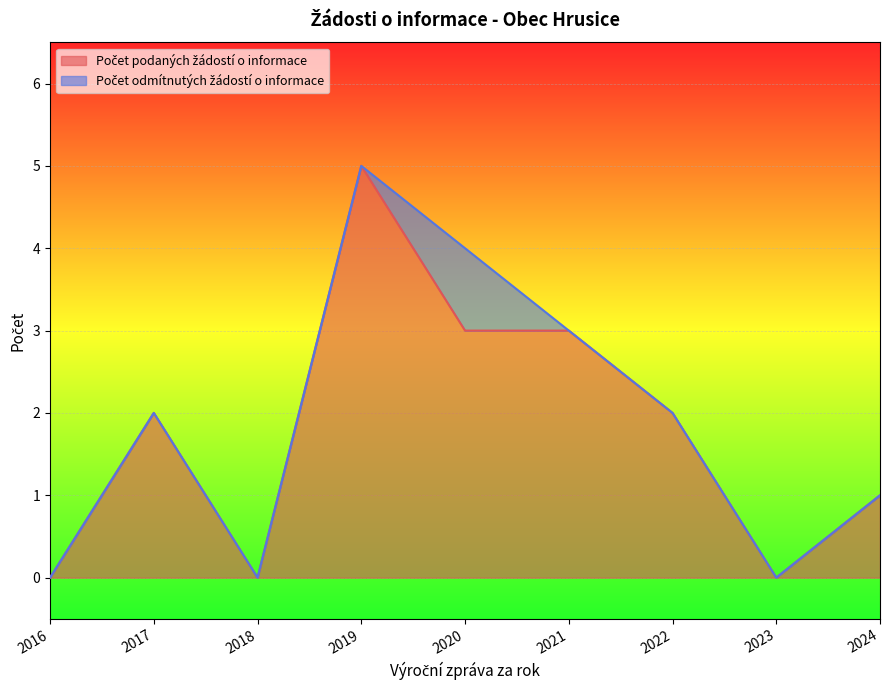

Does the chart display data point markers on the line(s)?

No